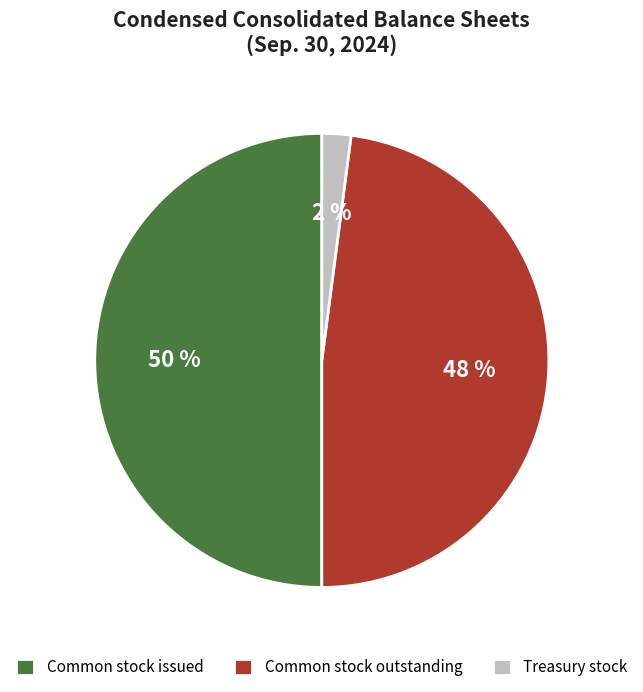

True or false: Common stock issued accounts for 50% of the total.

True